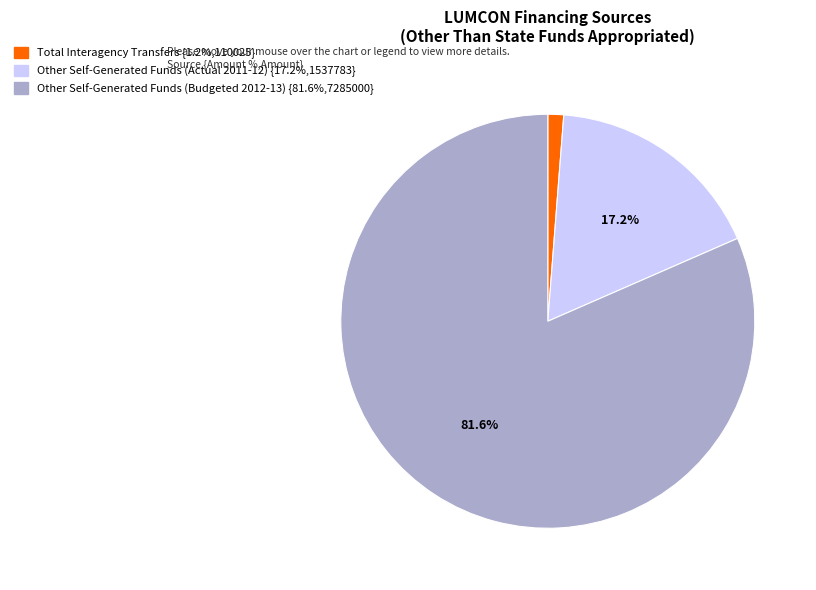

Is there any slice that represents more than half of the pie?

Yes